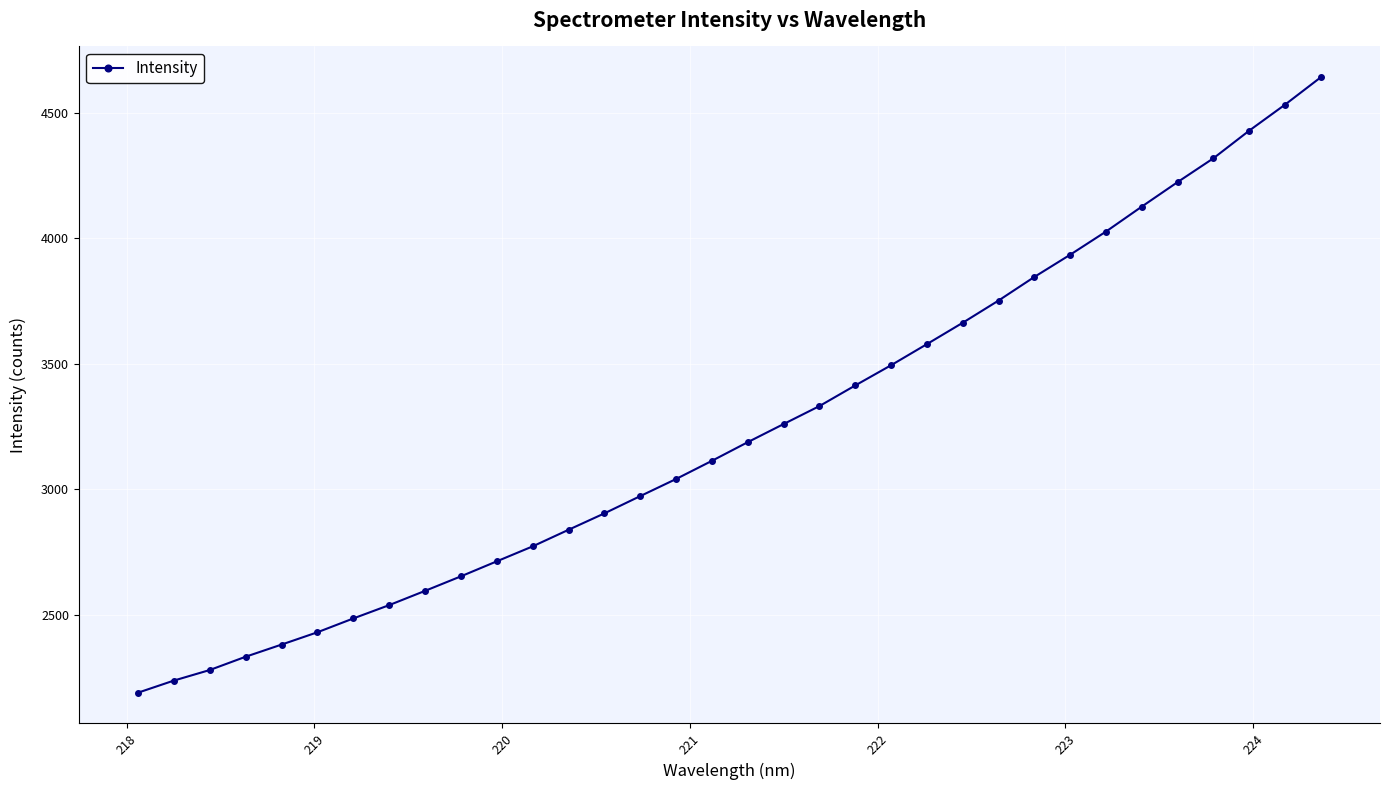

What is the value of the 29th point from the left?

4126.9